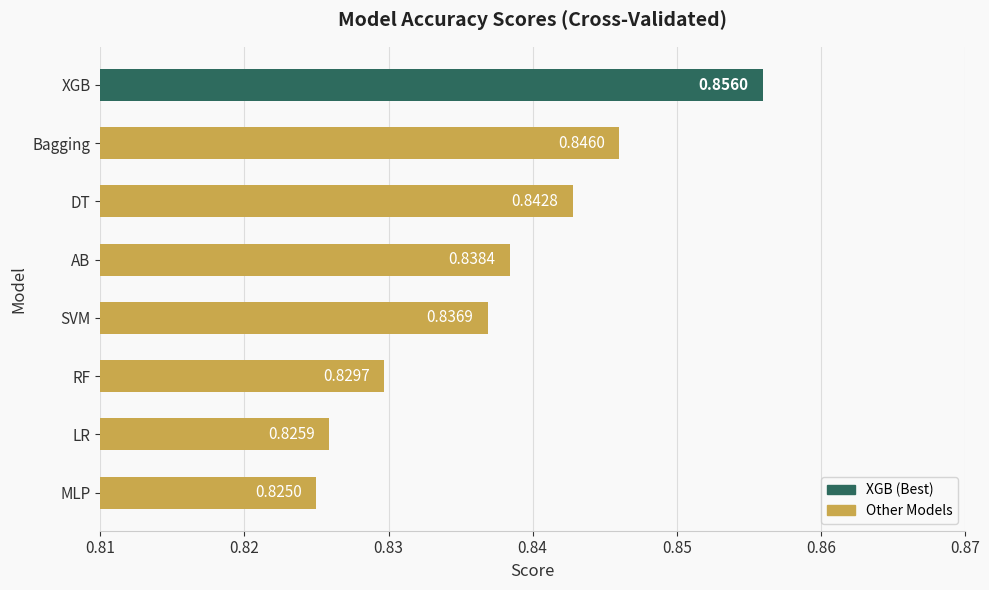

List the labels in order of value, smallest first.

MLP, LR, RF, SVM, AB, DT, Bagging, XGB